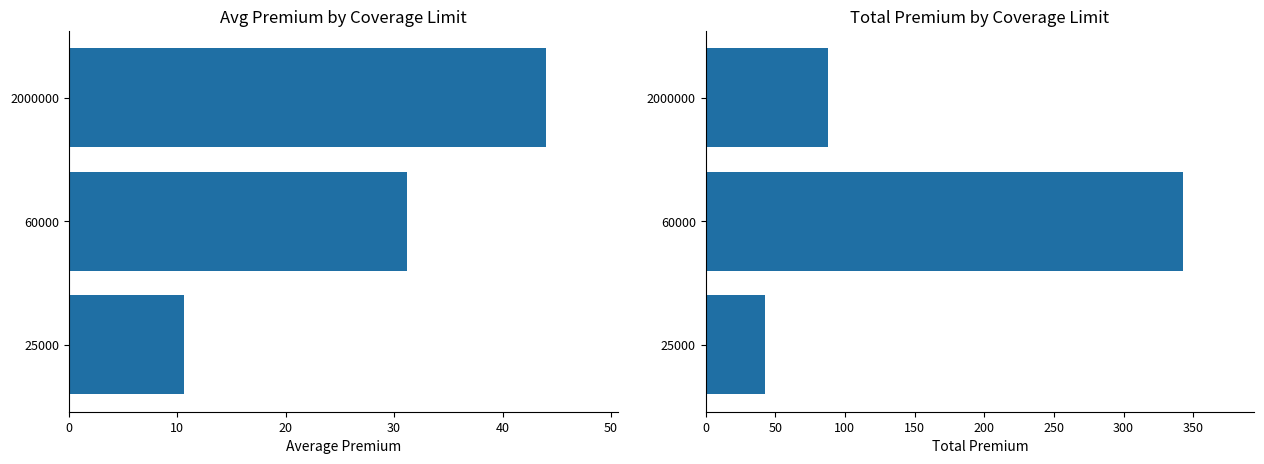

True or false: Total Premium has a value of 73.9 at 25000.

False